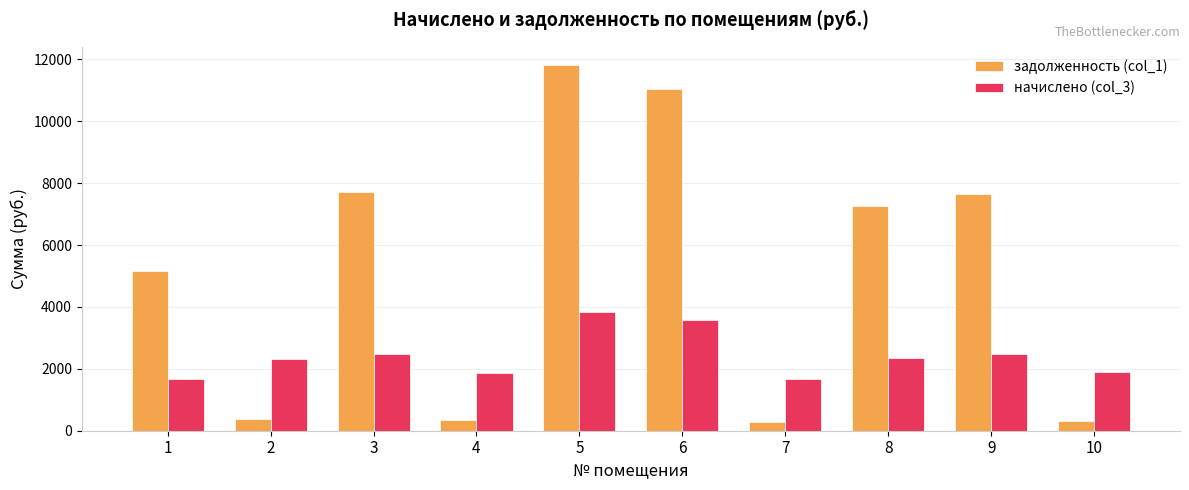

How many bars are there in total?

20